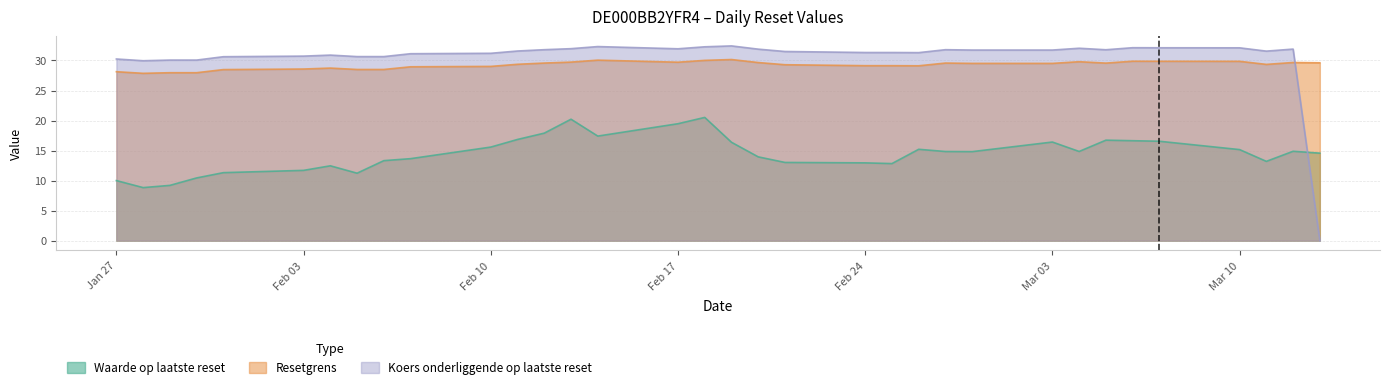

True or false: Resetgrens and Waarde op laatste reset cross at least once.

False